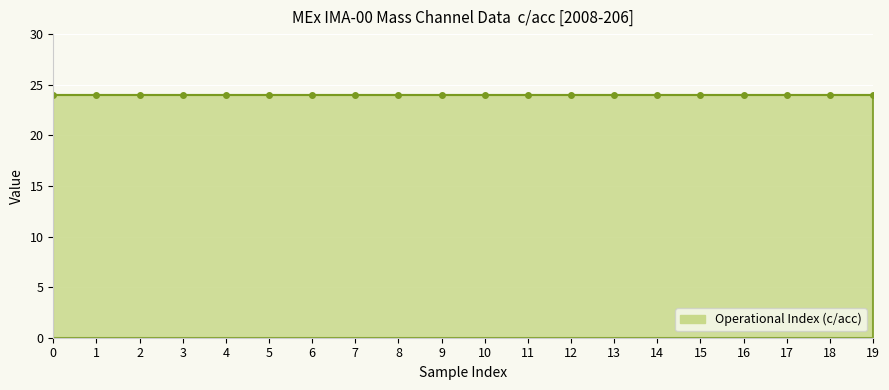

What is the total value across all series at 13?

24